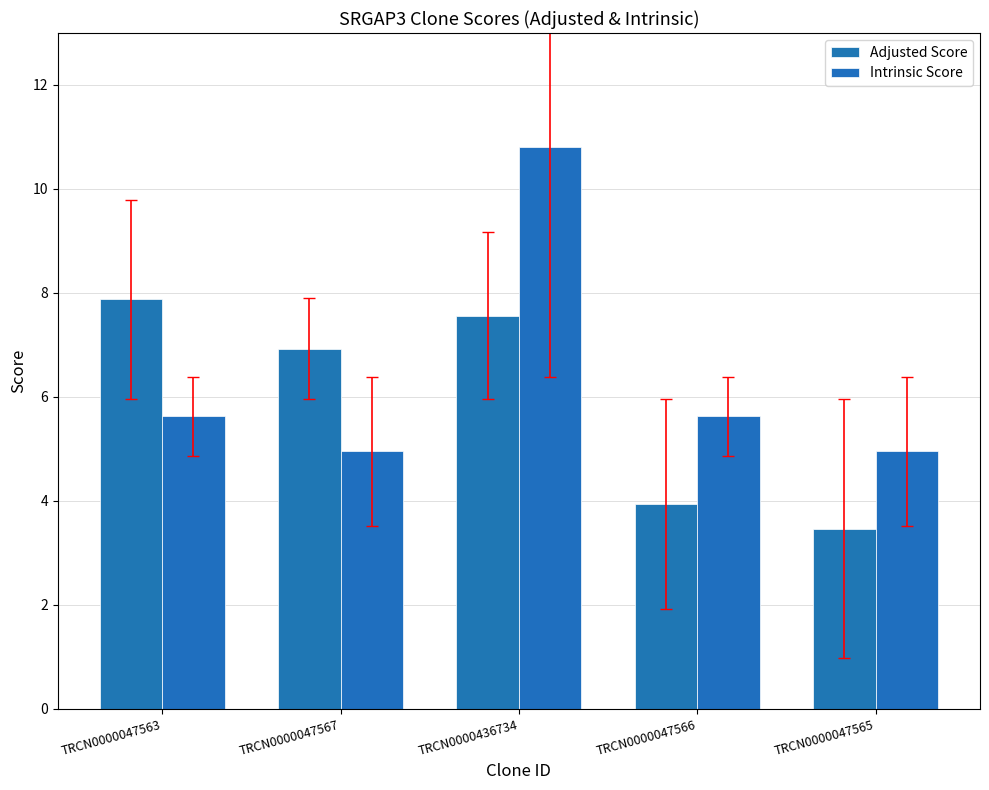

Reading right to left, what are all the values shown in this chart?

Adjusted Score: TRCN0000047565=3.5	TRCN0000047566=3.9	TRCN0000436734=7.6	TRCN0000047567=6.9	TRCN0000047563=7.9
Intrinsic Score: TRCN0000047565=5.0	TRCN0000047566=5.6	TRCN0000436734=10.8	TRCN0000047567=5.0	TRCN0000047563=5.6